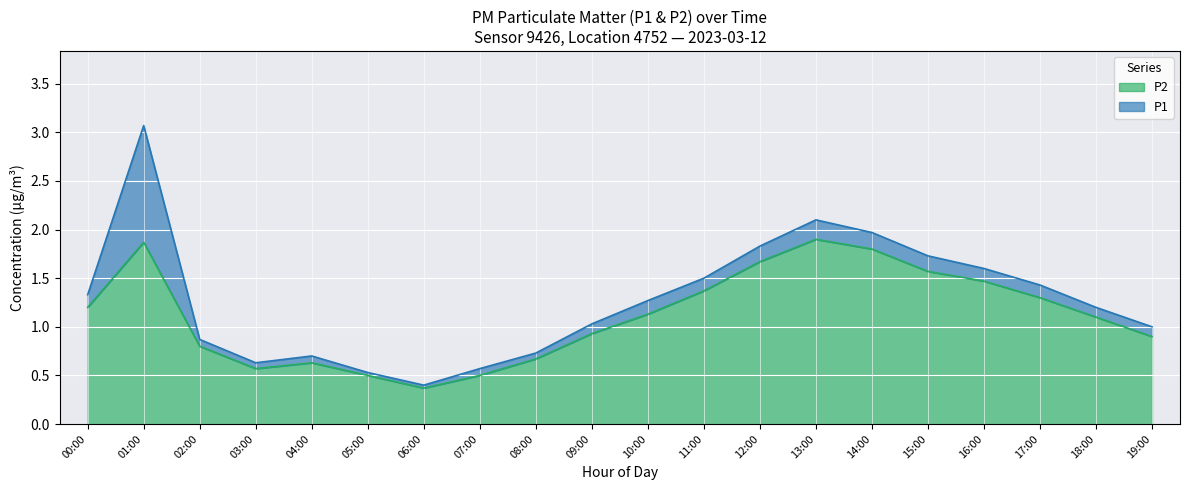

Between 01:00 and 11:00, which is larger?

01:00